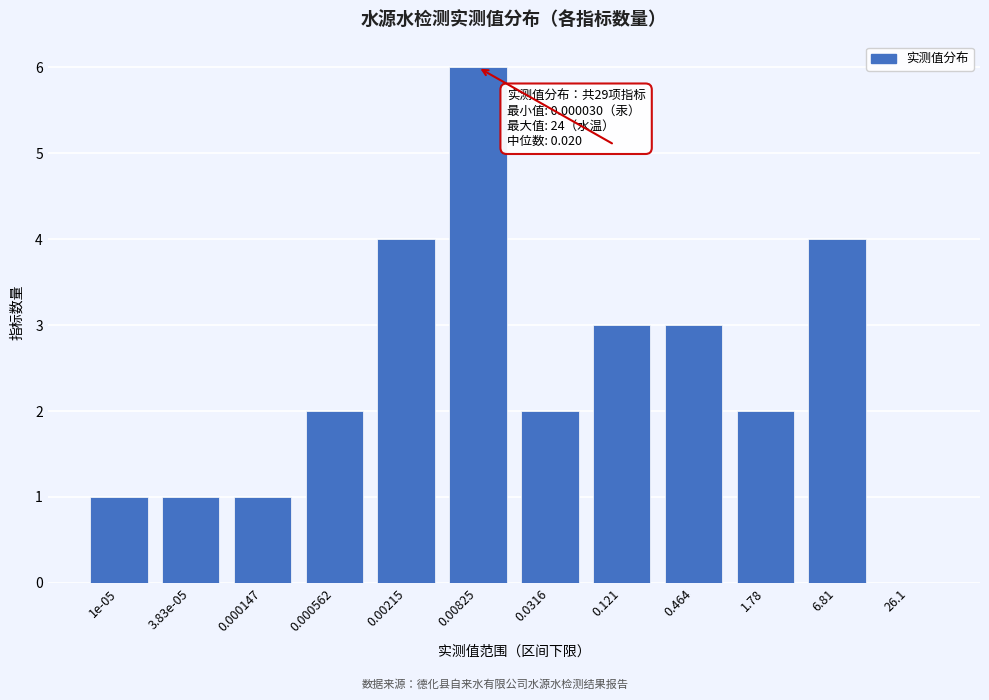

Reading left to right, transcribe all the data shown in this chart.

1e-05=1	3.83e-05=1	0.000147=1	0.000562=2	0.00215=4	0.00825=6	0.0316=2	0.121=3	0.464=3	1.78=2	6.81=4	26.1=0